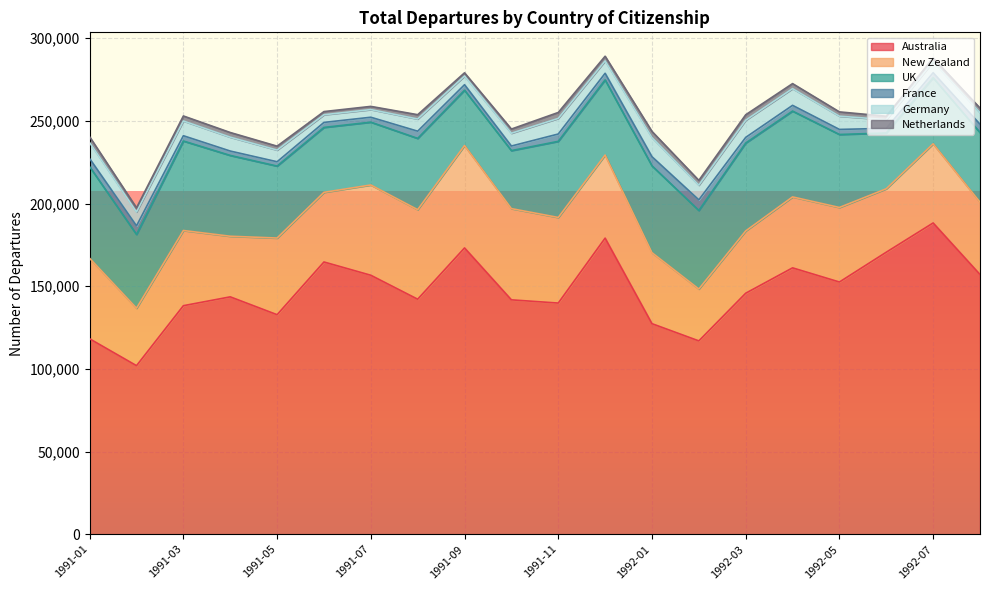

How many categories are shown in the chart?

20